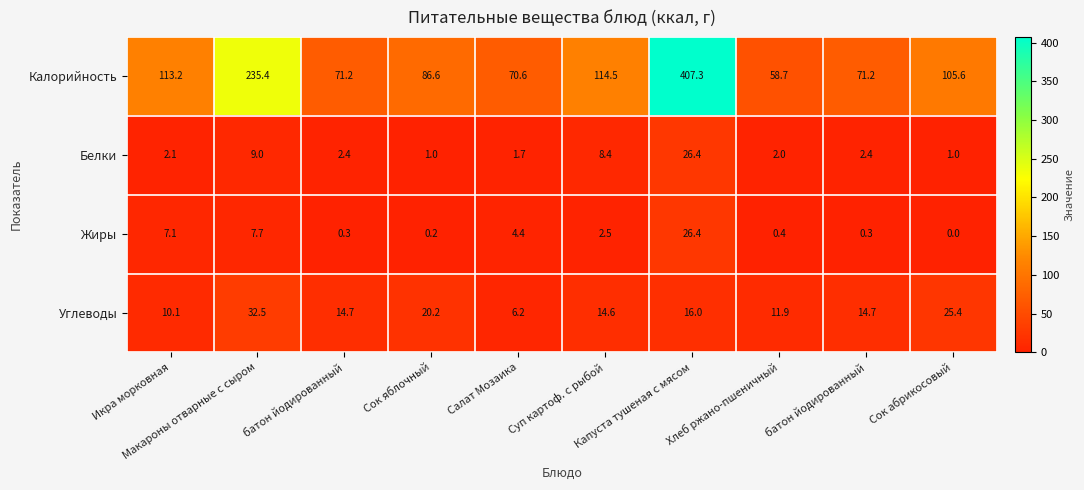

Reading left to right, list all the values displayed in this chart.

Калорийность: Икра морковная=113.2	Макароны отварные с сыром=235.4	батон йодированный=71.2	Сок яблочный=86.6	Салат Мозаика=70.6	Суп картоф. с рыбой=114.5	Капуста тушеная с мясом=407.3	Хлеб ржано-пшеничный=58.7	батон йодированный=71.2	Сок абрикосовый=105.6
Белки: Икра морковная=2.1	Макароны отварные с сыром=9.0	батон йодированный=2.4	Сок яблочный=1.0	Салат Мозаика=1.7	Суп картоф. с рыбой=8.4	Капуста тушеная с мясом=26.4	Хлеб ржано-пшеничный=2.0	батон йодированный=2.4	Сок абрикосовый=1.0
Жиры: Икра морковная=7.1	Макароны отварные с сыром=7.7	батон йодированный=0.3	Сок яблочный=0.2	Салат Мозаика=4.4	Суп картоф. с рыбой=2.5	Капуста тушеная с мясом=26.4	Хлеб ржано-пшеничный=0.4	батон йодированный=0.3	Сок абрикосовый=0.0
Углеводы: Икра морковная=10.1	Макароны отварные с сыром=32.5	батон йодированный=14.7	Сок яблочный=20.2	Салат Мозаика=6.2	Суп картоф. с рыбой=14.6	Капуста тушеная с мясом=16.0	Хлеб ржано-пшеничный=11.9	батон йодированный=14.7	Сок абрикосовый=25.4